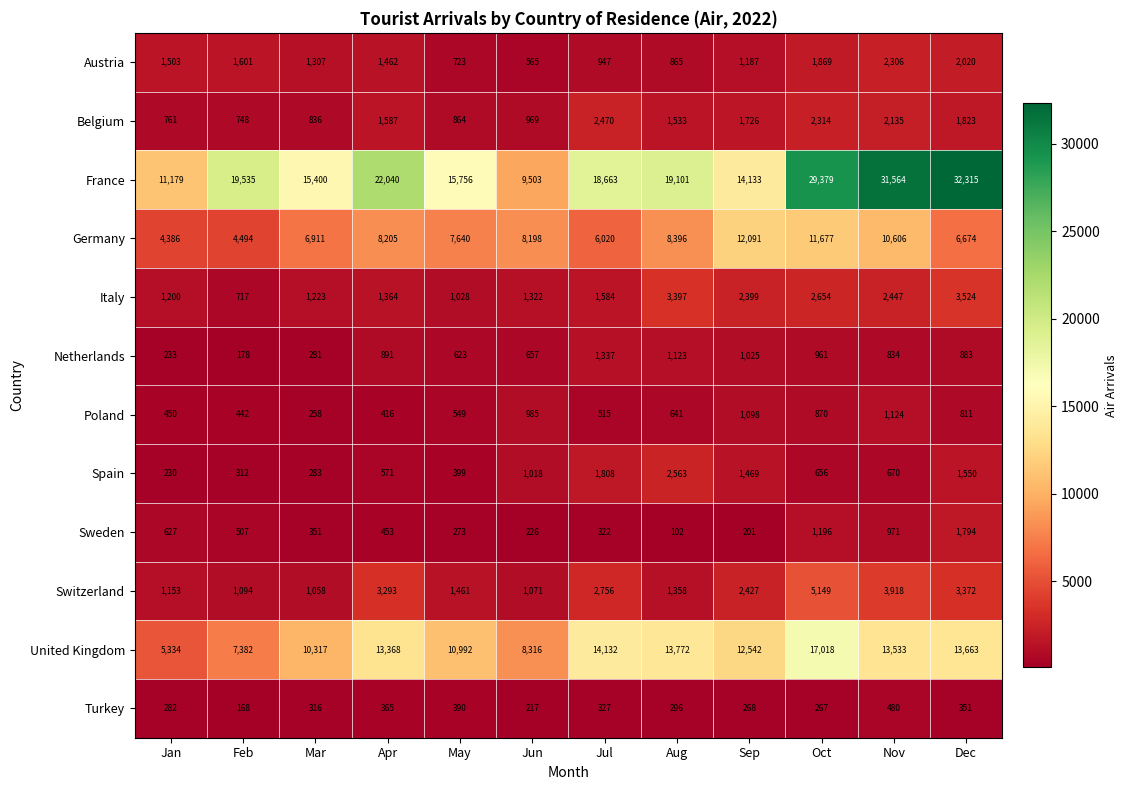

Which category has the highest value in the France series?

Dec